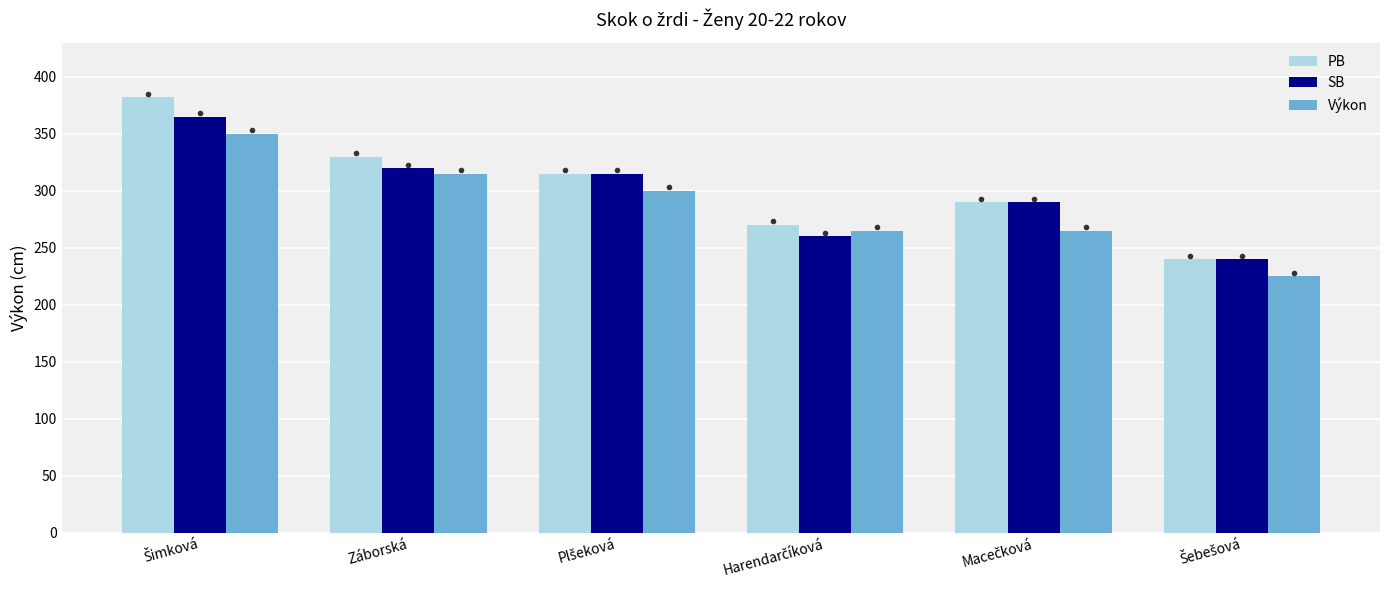

What is the difference between the maximum and second lowest values in the Výkon series?

85